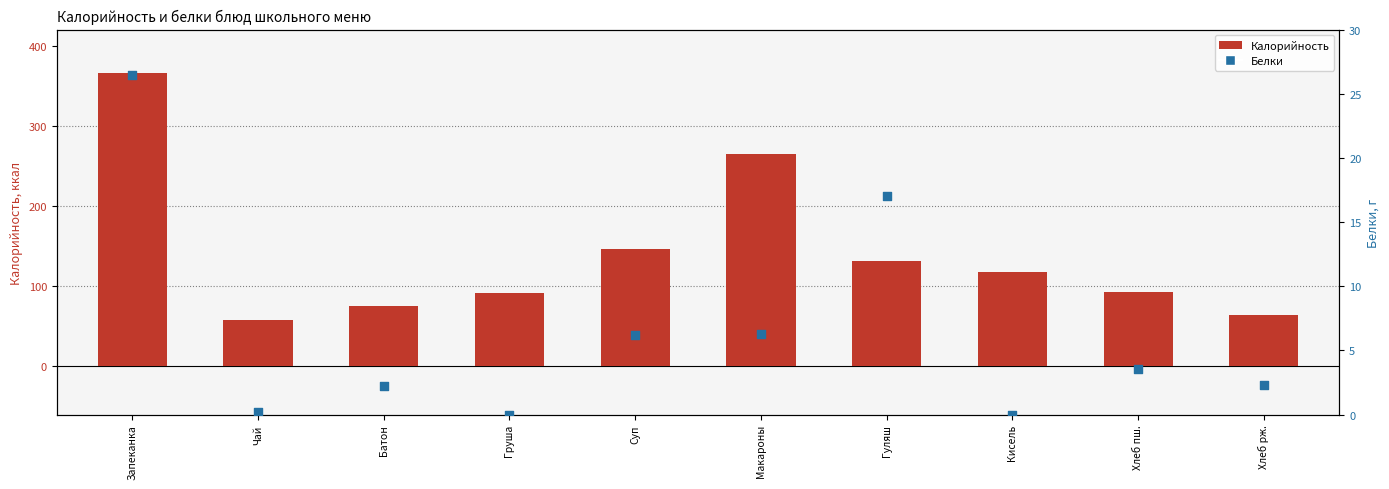

Which series reaches the maximum Y coordinate?

Калорийность